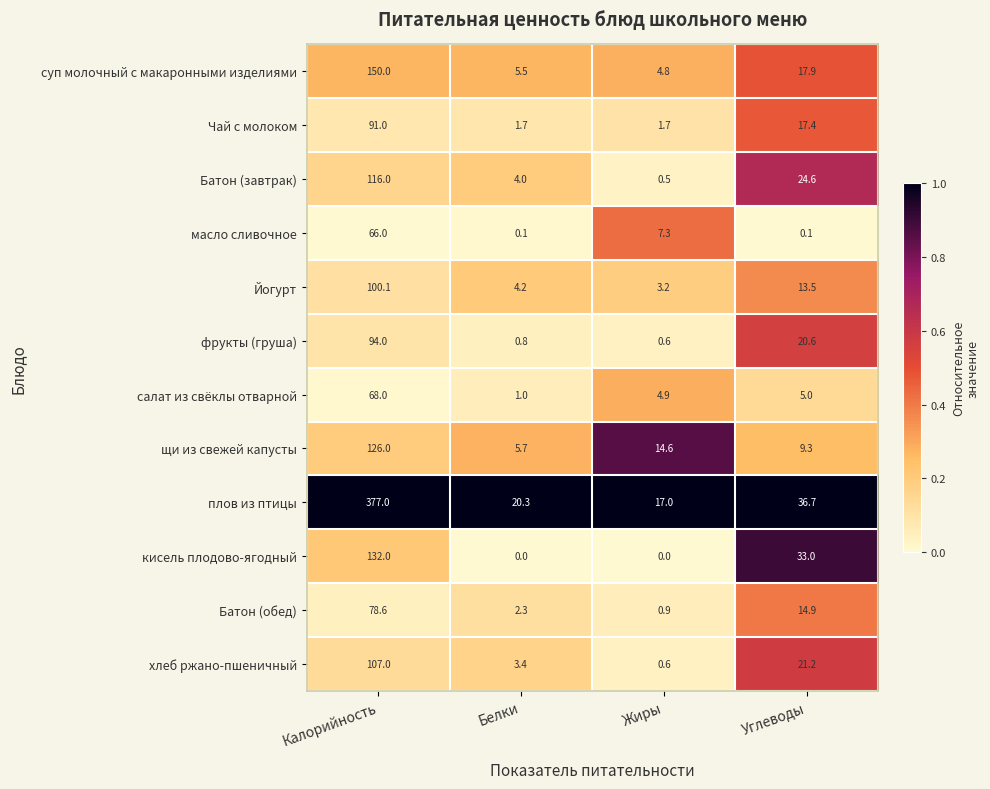

What is the total value across all series at Калорийность?

1505.7